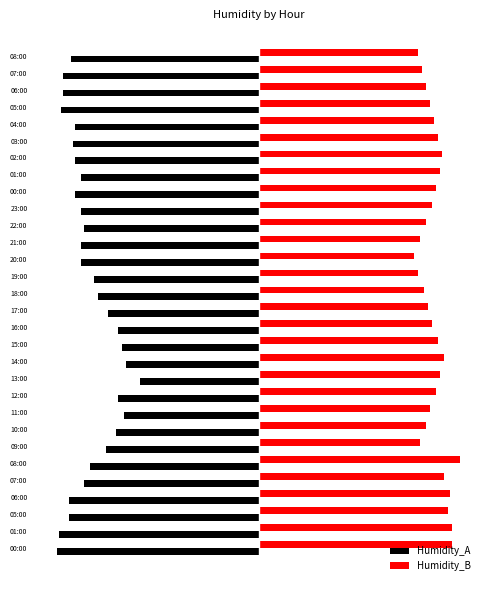

What are all the series names shown in the legend?

Humidity_A, Humidity_B